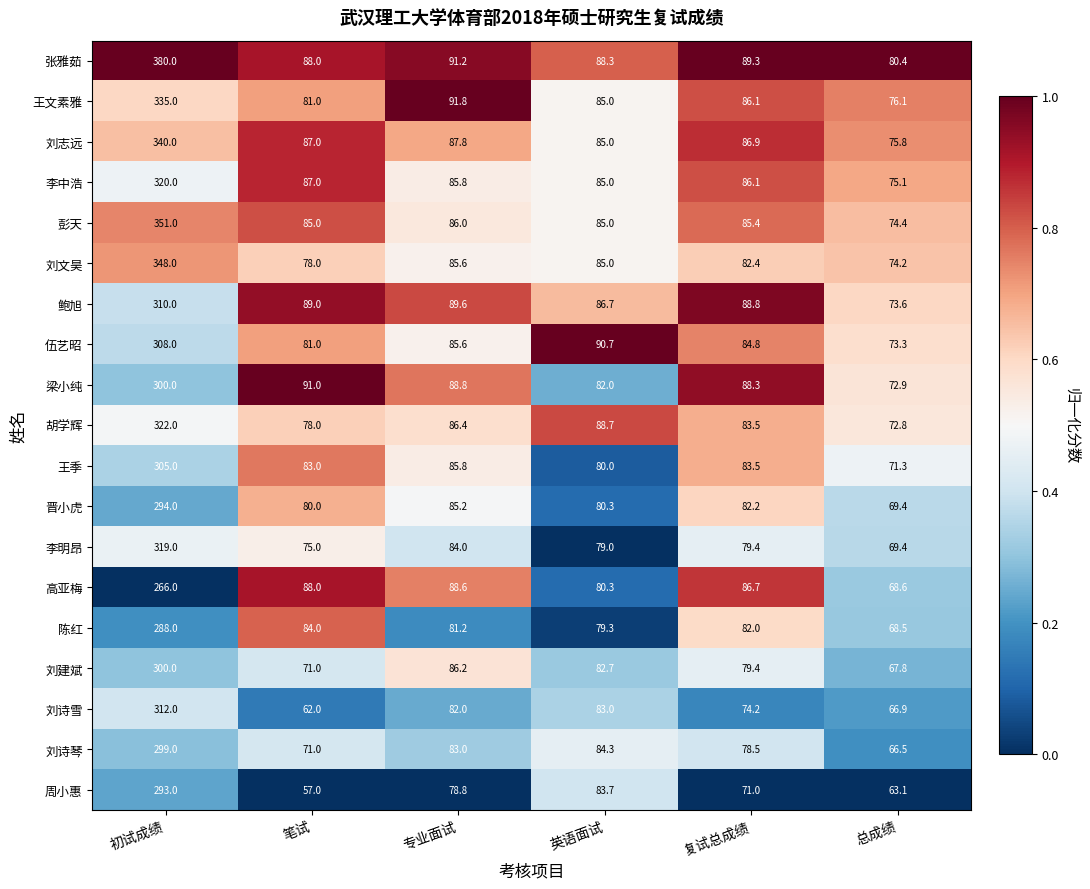

What is the total value across all series at 复试总成绩?

1578.5